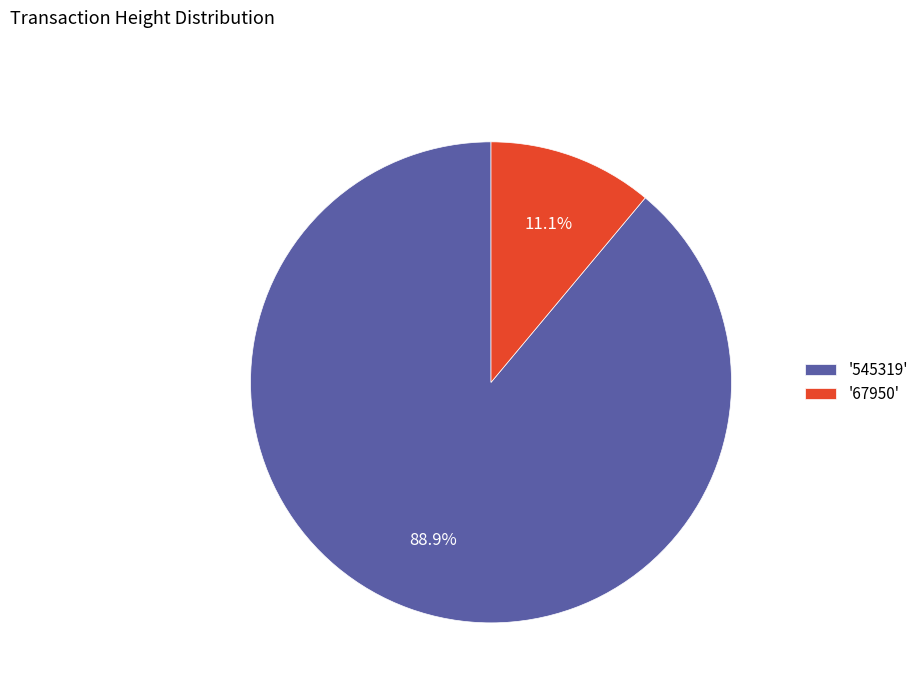

Rank the categories by value from lowest to highest.

'67950', '545319'